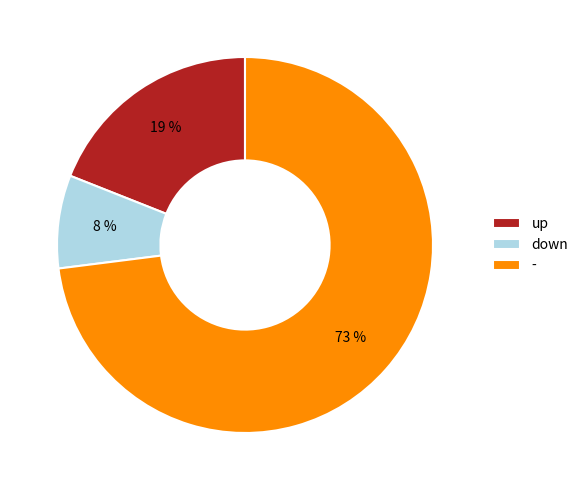

What percentage is the down slice, to the nearest percent?

8%